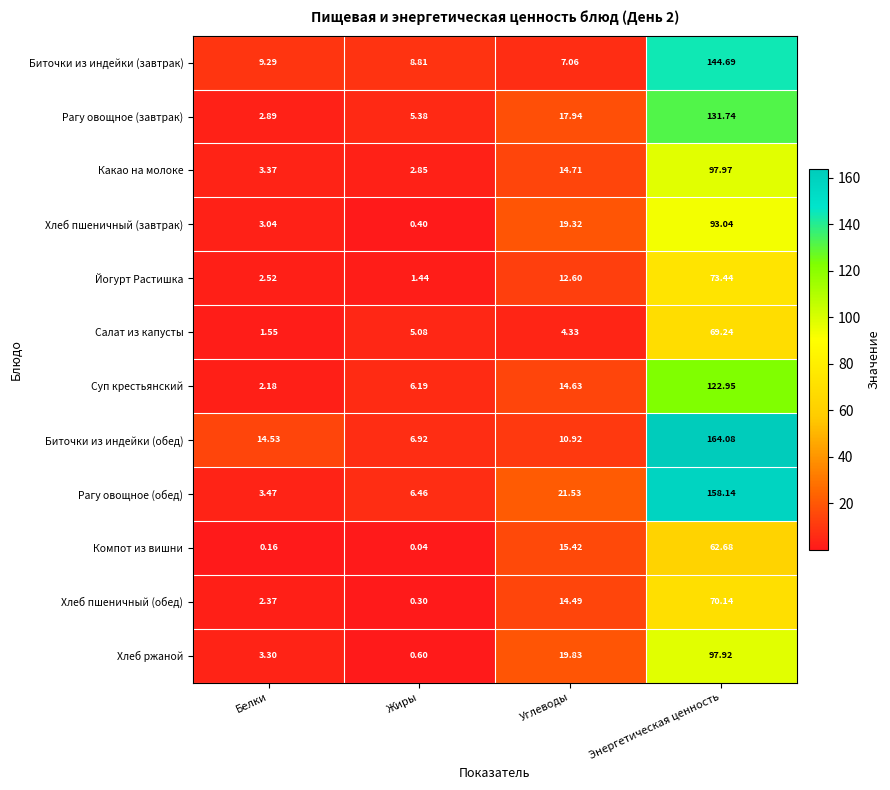

List the labels in order of Биточки из индейки (обед) value, smallest first.

Жиры, Углеводы, Белки, Энергетическая ценность